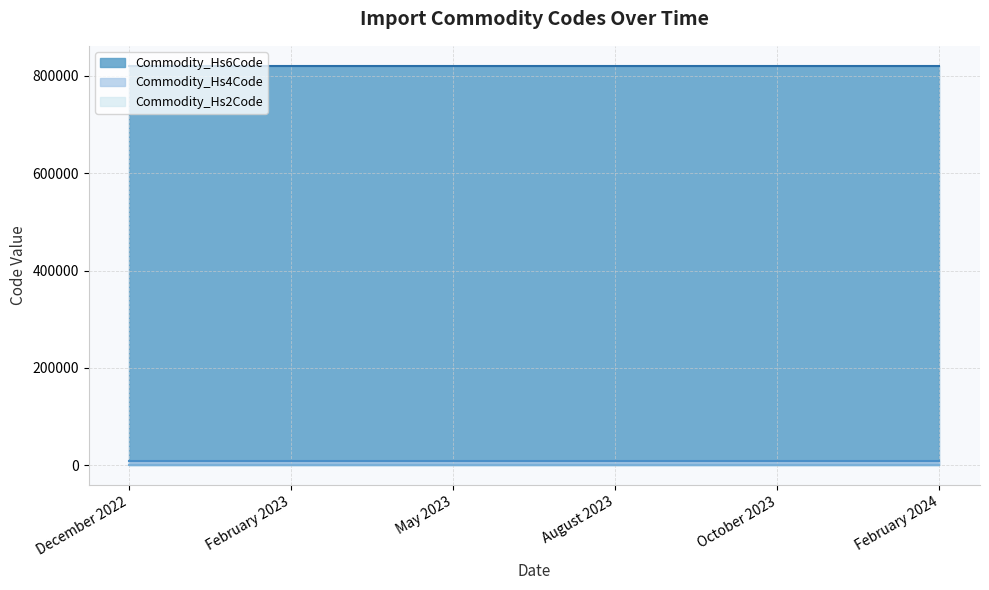

The value of Commodity_Hs4Code at February 2024 is 4623. True or false?

False